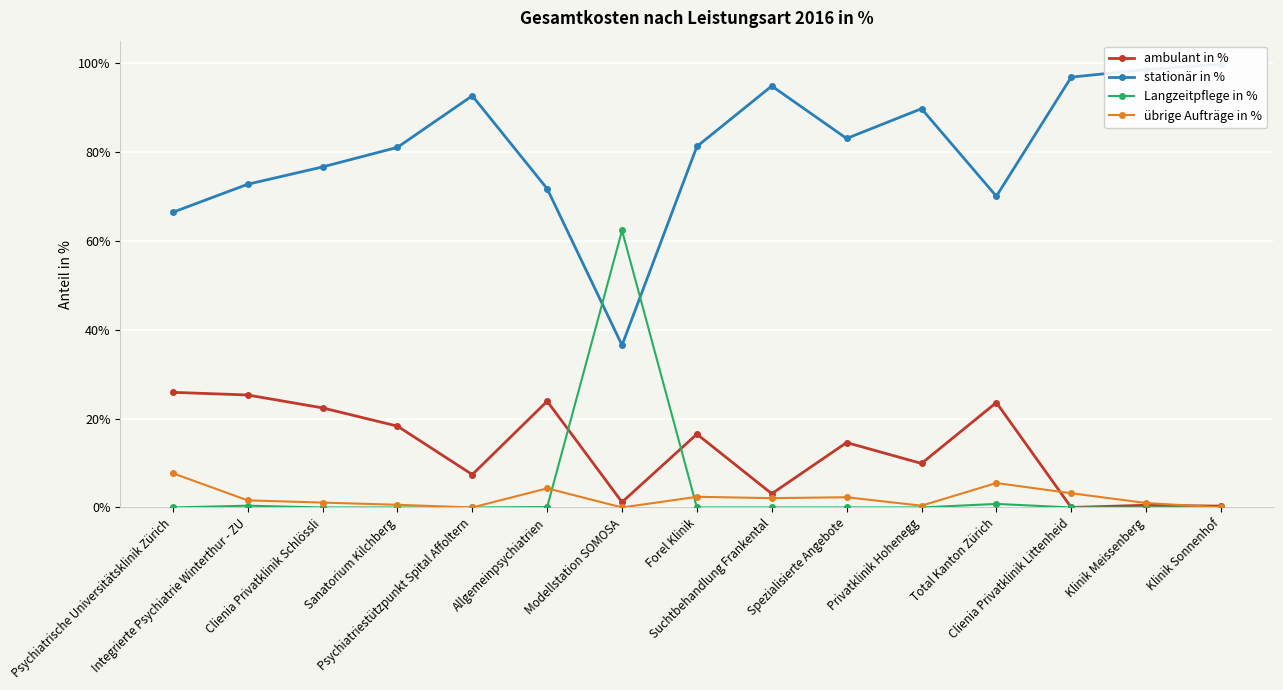

What are all the series names shown in the legend?

ambulant in %, stationär in %, Langzeitpflege in %, übrige Aufträge in %